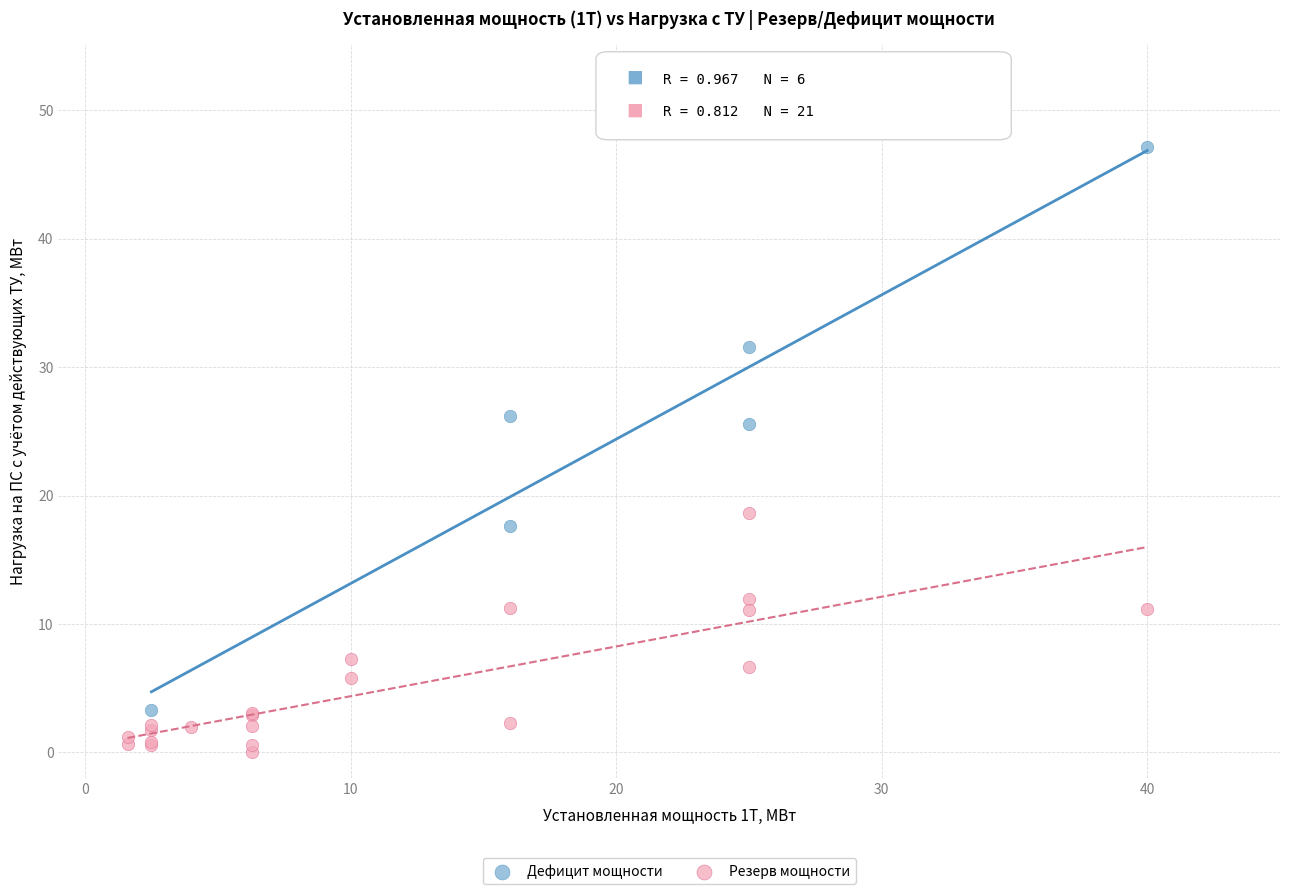

Which series reaches the minimum Y coordinate?

Резерв мощности